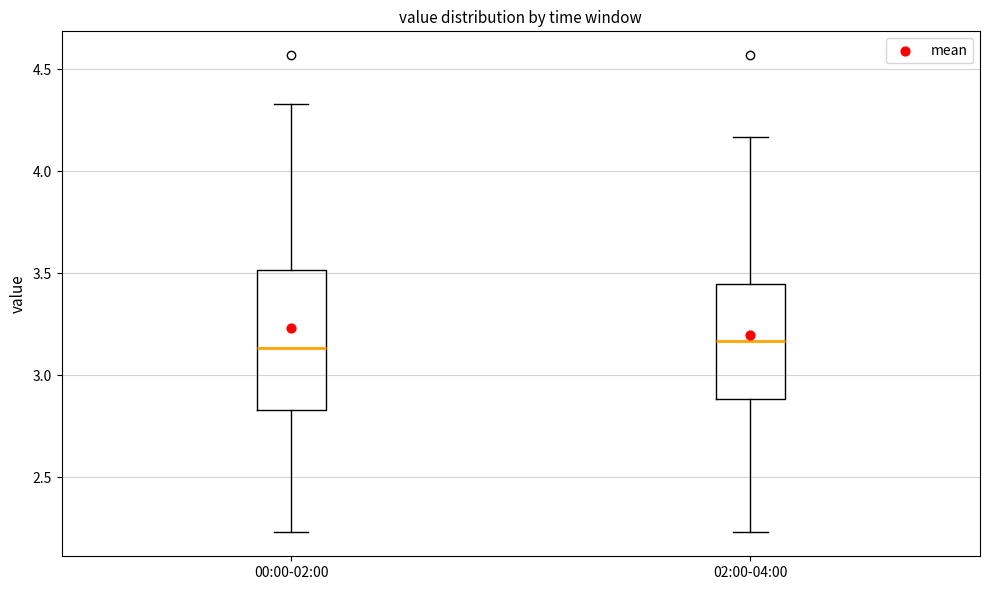

Reading left to right, read every box against the y-axis: the position of its median line, the range the box covers, and the ends of its whiskers. The values are not printed on the chart, so give them approximately, as read against the axis.

00:00-02:00: median 3.15, box 2.85 to 3.50, whiskers 2.25 to 4.35
02:00-04:00: median 3.15, box 2.90 to 3.45, whiskers 2.25 to 4.15